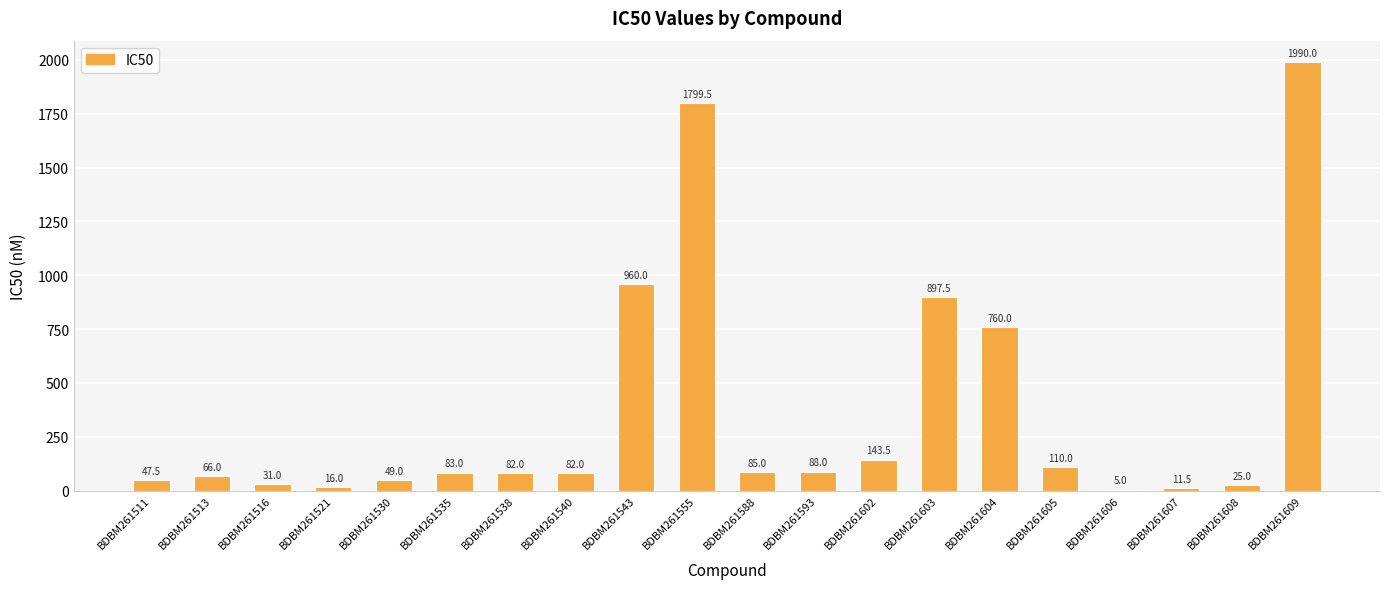

Reading left to right, list all the values displayed in this chart.

47.5	66.0	31.0	16.0	49.0	83.0	82.0	82.0	960.0	1799.5	85.0	88.0	143.5	897.5	760.0	110.0	5.0	11.5	25.0	1990.0